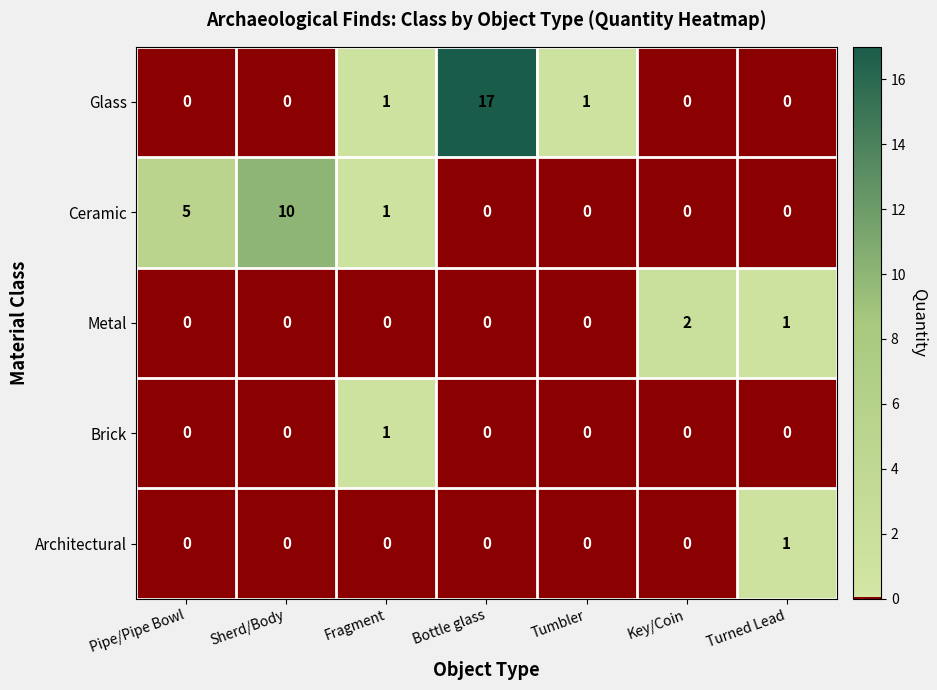

What is the maximum value shown in the chart?

17